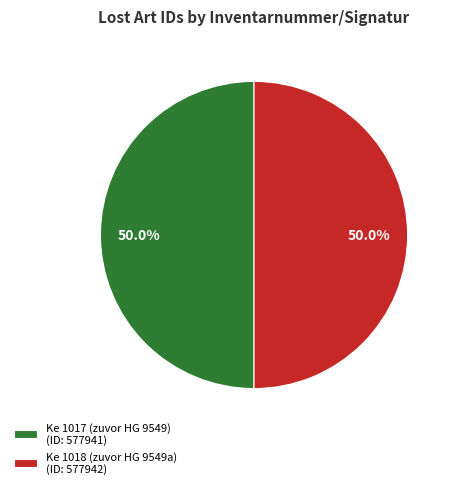

Is it true that Ke 1017 (zuvor HG 9549) is 50% of the pie?

True